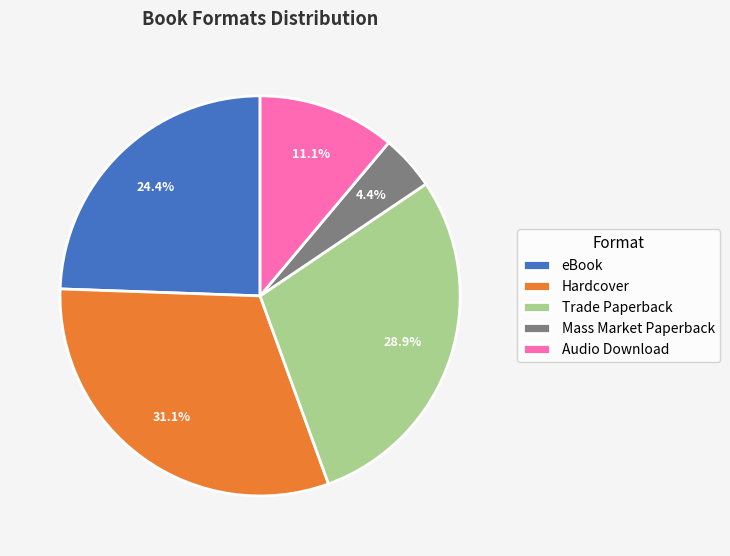

Combined, do eBook and Mass Market Paperback account for over 50%?

No